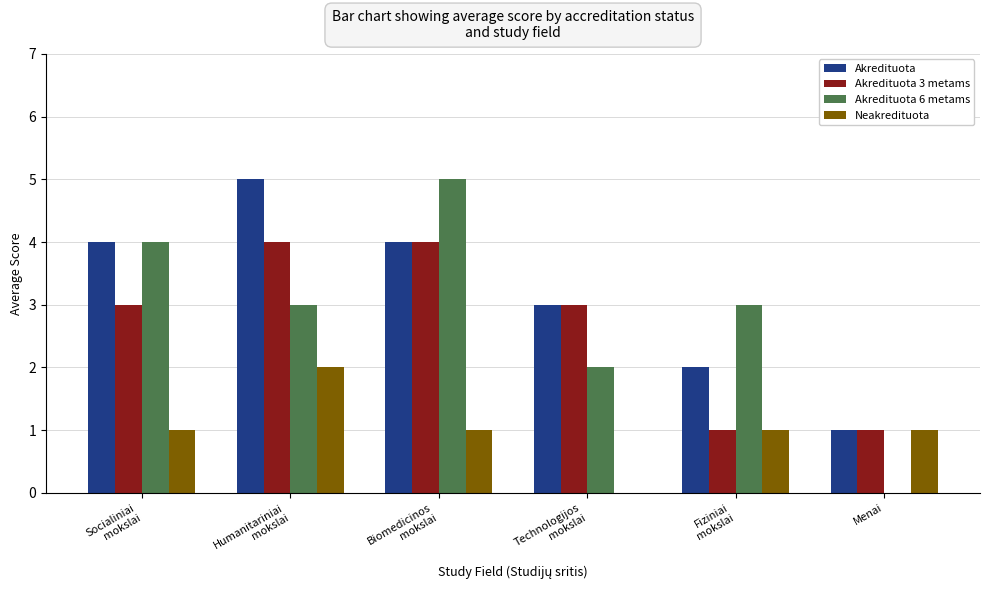

What is the spread (max minus min) of values at Biomedicinos
mokslai?

4